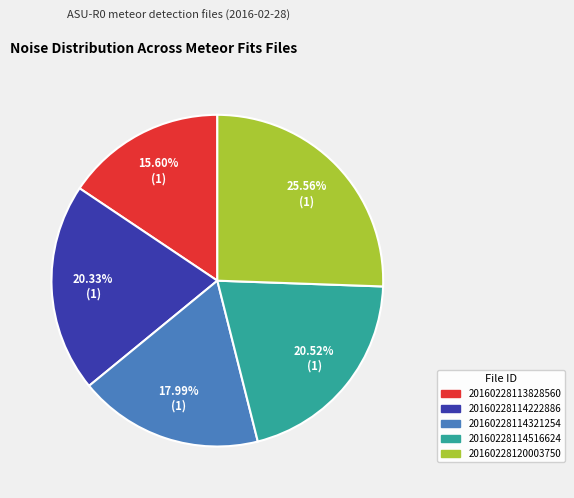

What is the largest slice in the pie chart?

20160228120003750